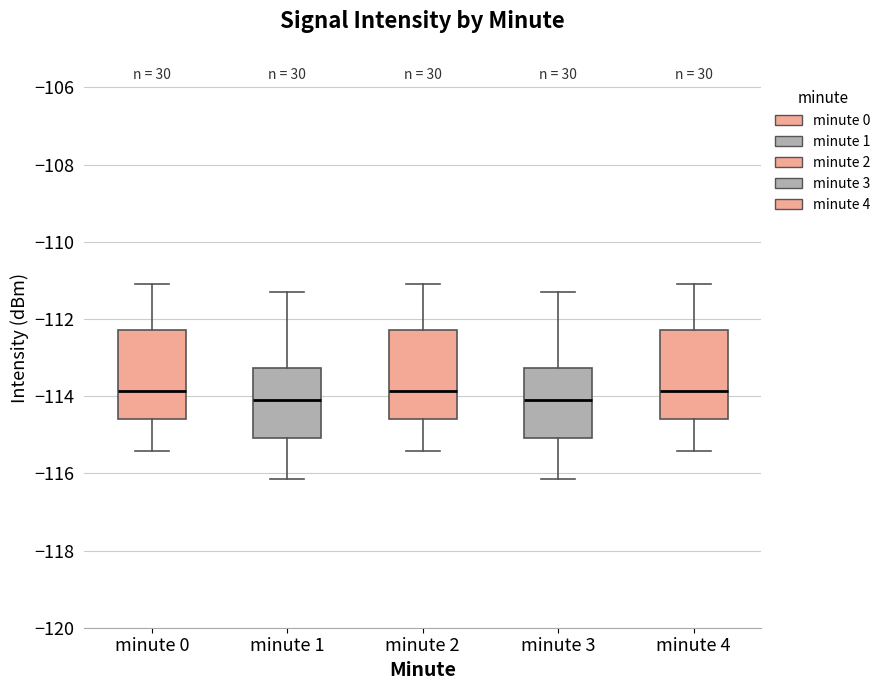

Reading left to right, transcribe this box plot: for each box, give where its median line is, the range the box spans, and where its two whiskers end, as read against the y-axis. The values are not printed on the chart, so give them approximately, as read against the axis.

minute 0: median -113.8, box -114.6 to -112.2, whiskers -115.4 to -111.0
minute 1: median -114.0, box -115.0 to -113.2, whiskers -116.2 to -111.2
minute 2: median -113.8, box -114.6 to -112.2, whiskers -115.4 to -111.0
minute 3: median -114.0, box -115.0 to -113.2, whiskers -116.2 to -111.2
minute 4: median -113.8, box -114.6 to -112.2, whiskers -115.4 to -111.0